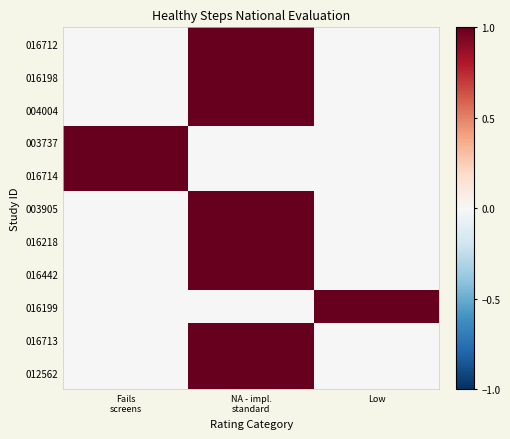

List the series in order of their peak value, highest first.

016712, 016198, 004004, 003737, 016714, 003905, 016218, 016442, 016199, 016713, 012562